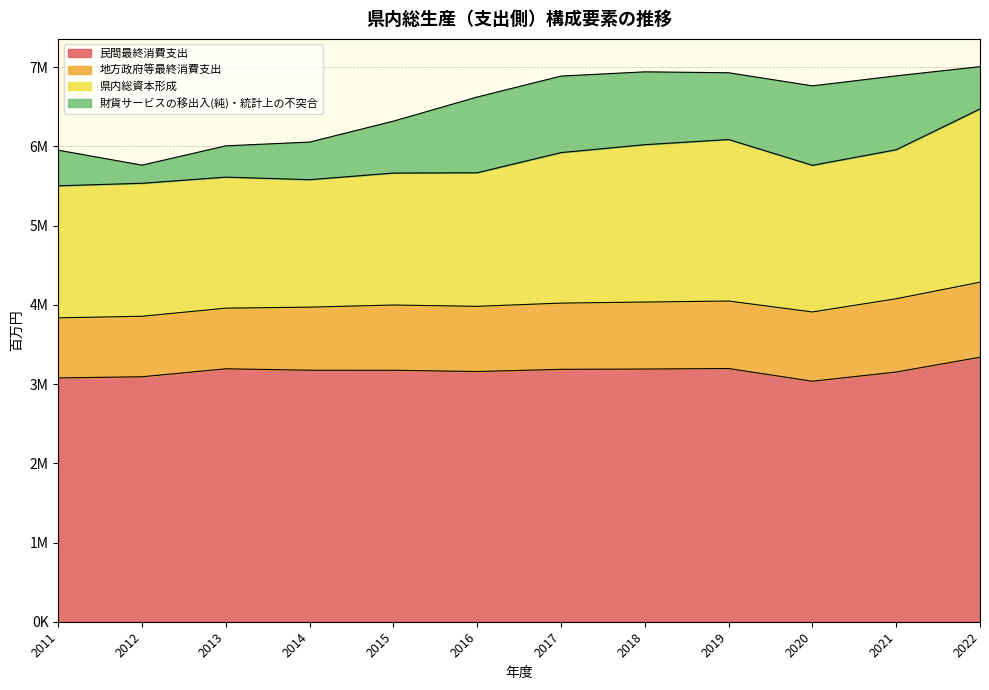

List the series in order of their peak value, highest first.

民間最終消費支出, 県内総資本形成, 財貨サービスの移出入(純)・統計上の不突合, 地方政府等最終消費支出